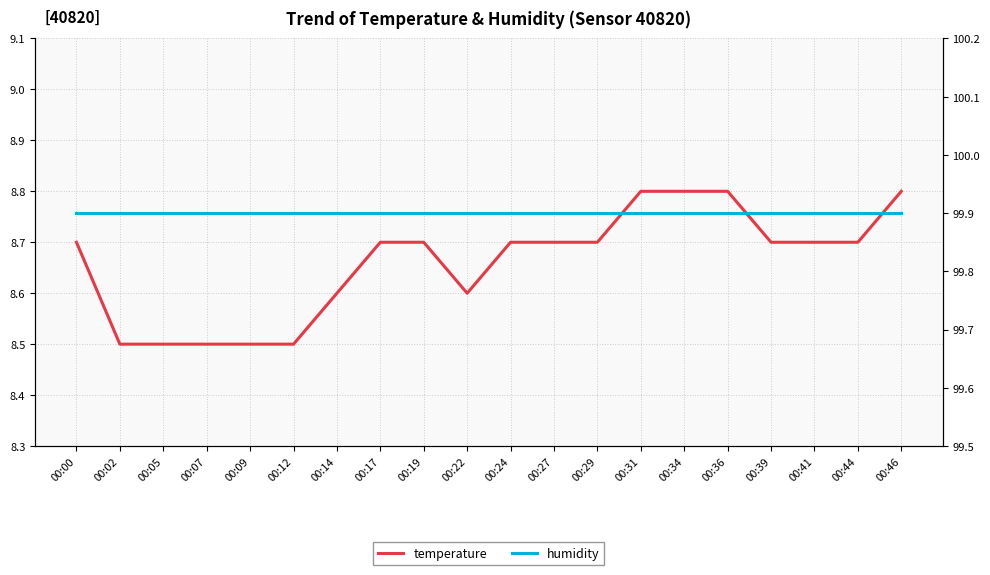

List the labels in order of humidity value, smallest first.

00:00, 00:02, 00:05, 00:07, 00:09, 00:12, 00:14, 00:17, 00:19, 00:22, 00:24, 00:27, 00:29, 00:31, 00:34, 00:36, 00:39, 00:41, 00:44, 00:46